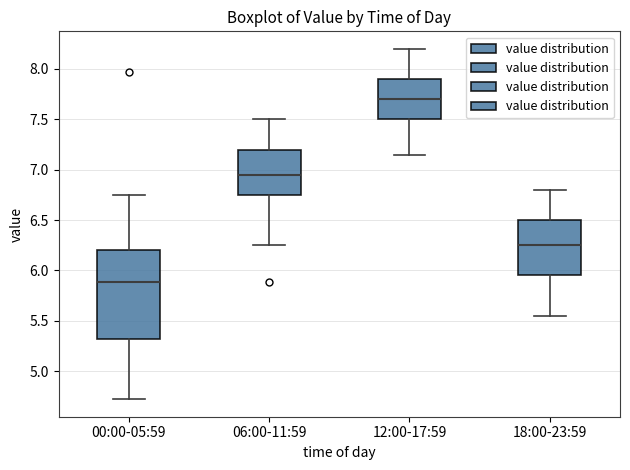

Which box's median line is the lowest?

00:00-05:59